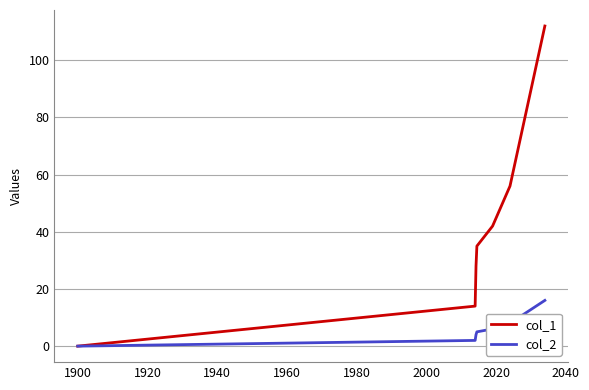

Is this an area chart (filled region under the line)?

No